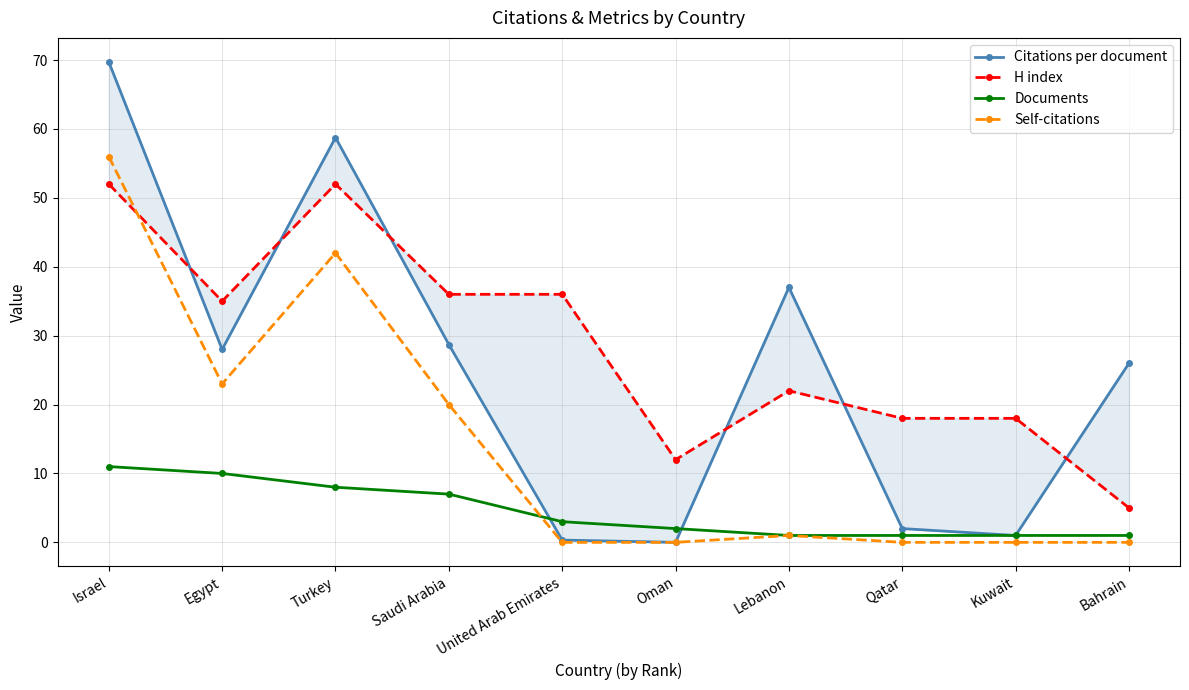

What is the difference between the Citations per document values at Kuwait and Egypt?

27.0